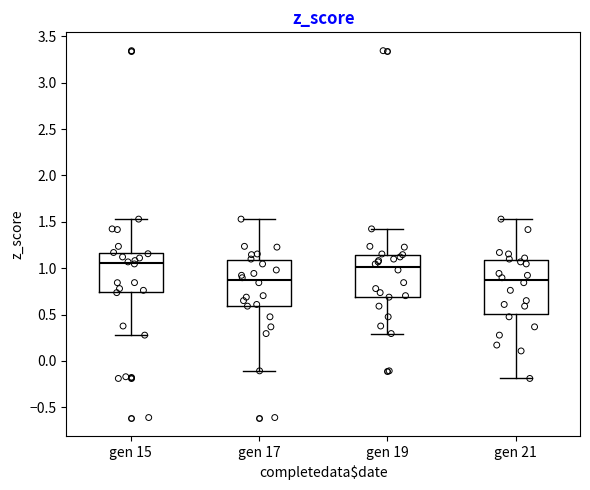

Where is the lower edge of the box for gen 17 on the y-axis? The values are not printed on the chart, so give them approximately, as read against the axis.

0.60